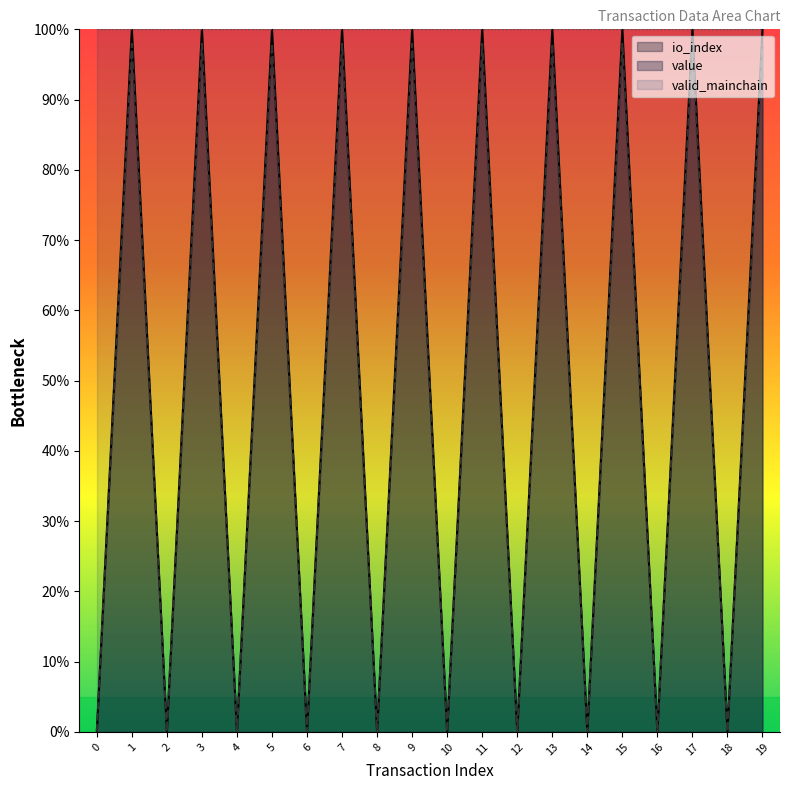

How many times do io_index and value cross each other?

19